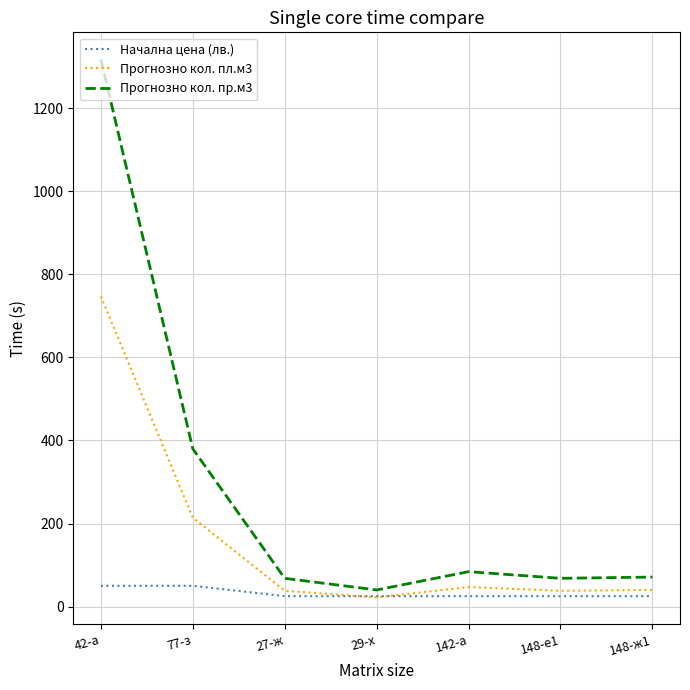

True or false: Начална цена (лв.) and Прогнозно кол. пр.м3 intersect in this chart.

False